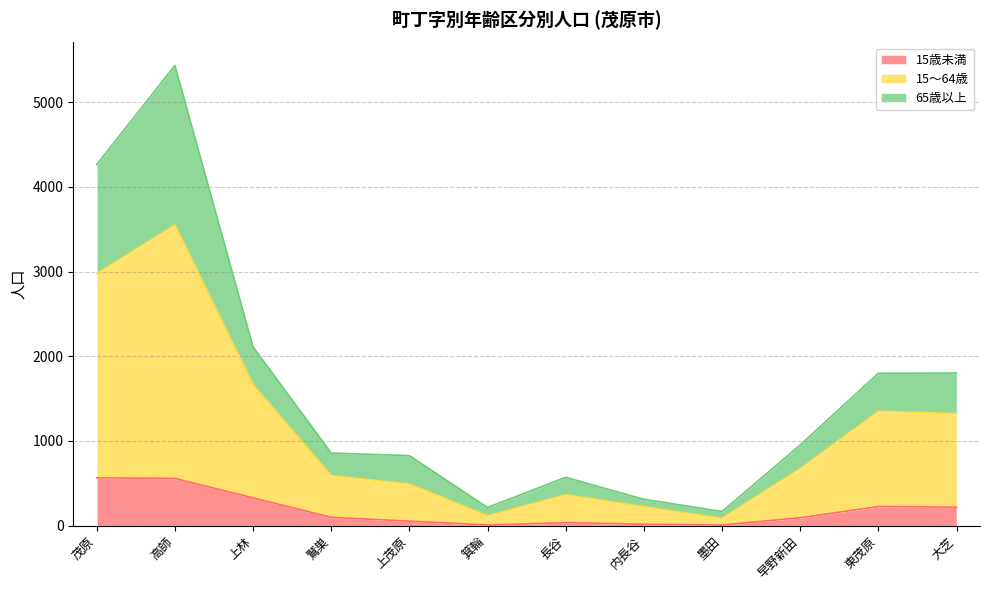

At which label is 15～64歳 closest to 1820?

上林